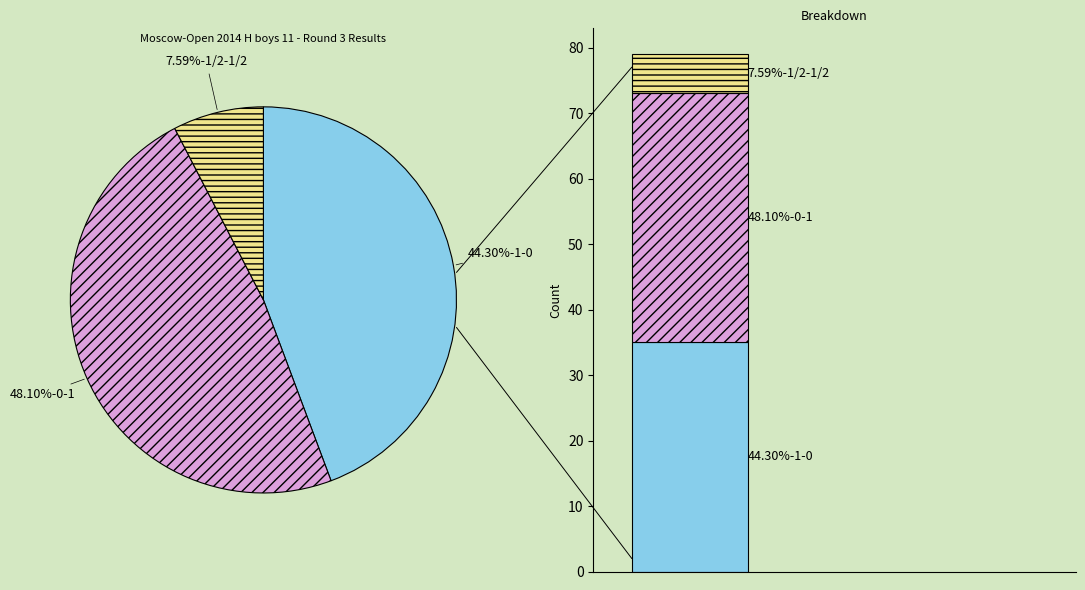

To the nearest percent, what is the average slice percentage?

33%